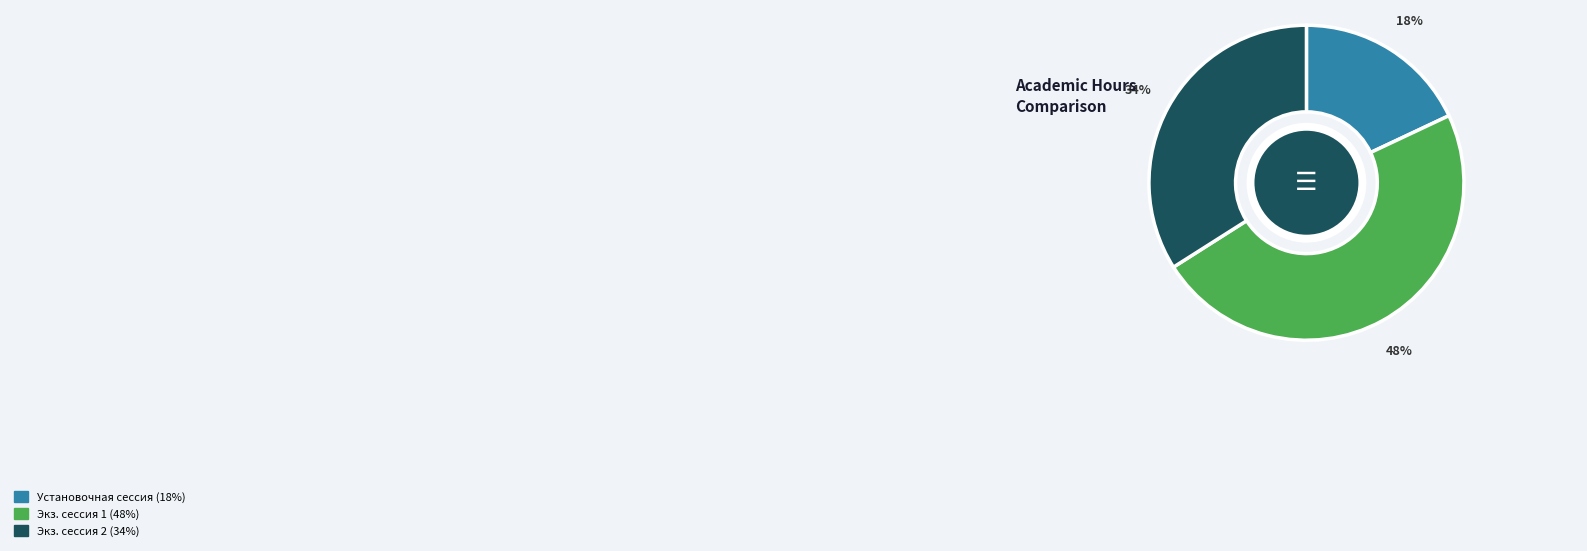

To the nearest percent, what is the difference between the largest and smallest slice percentages?

30%